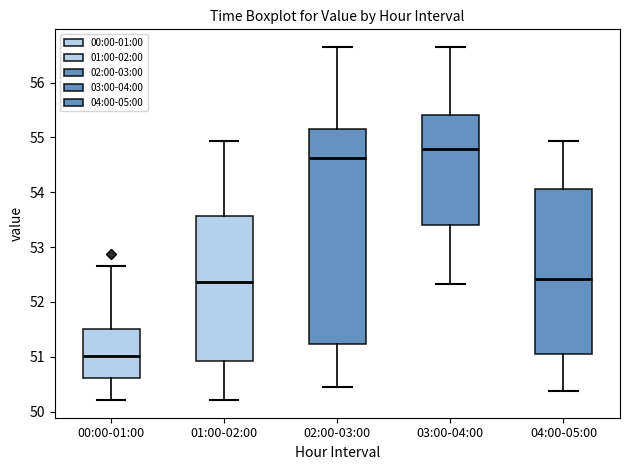

Comparing the boxes themselves (not the whiskers), which one is the tallest?

02:00-03:00